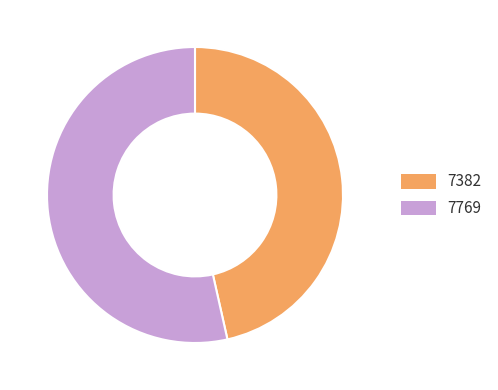

Combined, do 7769 and 7382 account for over 50%?

Yes